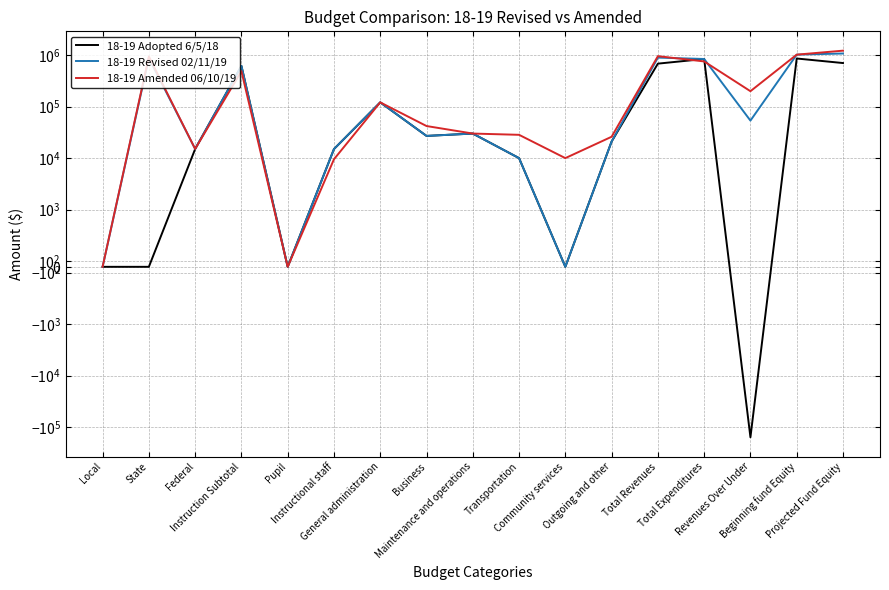

Reading left to right, extract all data points from this chart.

18-19 Adopted 6/5/18: 0	0	15000	618200	0	15000	121000	27000	30000	10000	0	21000	684035	842200	-158165	860646	702481
18-19 Revised 02/11/19: 0	880633	15096	618200	0	15000	121000	27000	30000	10000	0	21000	895729	842200	53529	1022563	1076092
18-19 Amended 06/10/19: 0	939528	15096	488364	0	9500	121000	42000	30000	28350	10000	26000	954624	755214	199410	1022563	1221973